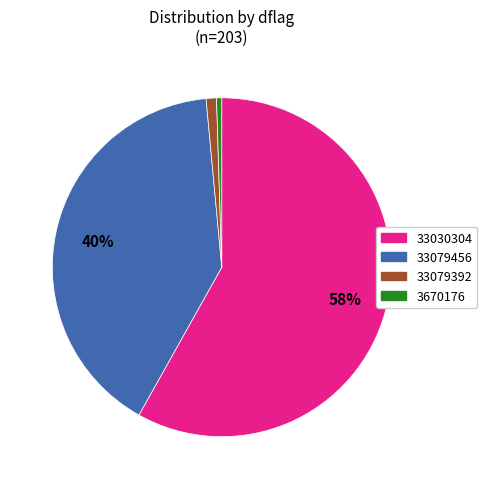

To the nearest percent, what portion does 33079392 represent?

1%